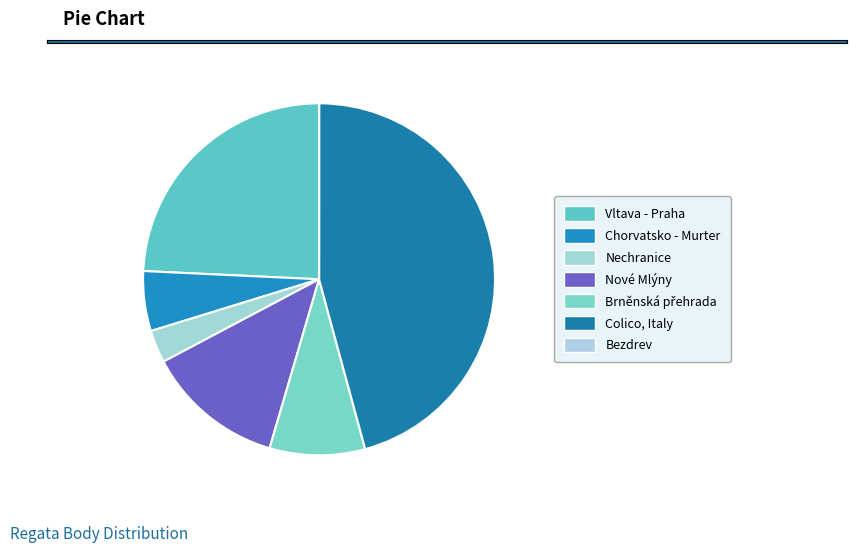

Is Nechranice the majority of the pie?

No